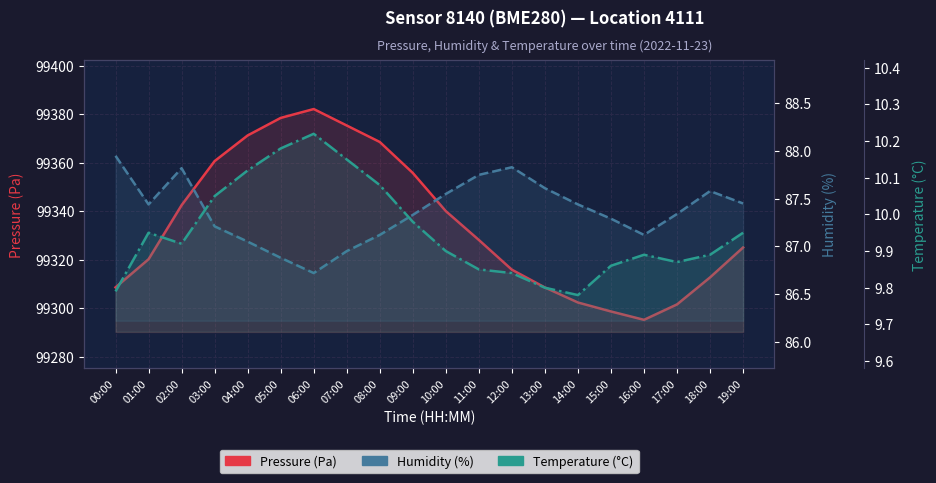

At which category does Pressure (Pa) reach its first local valley?

16:00